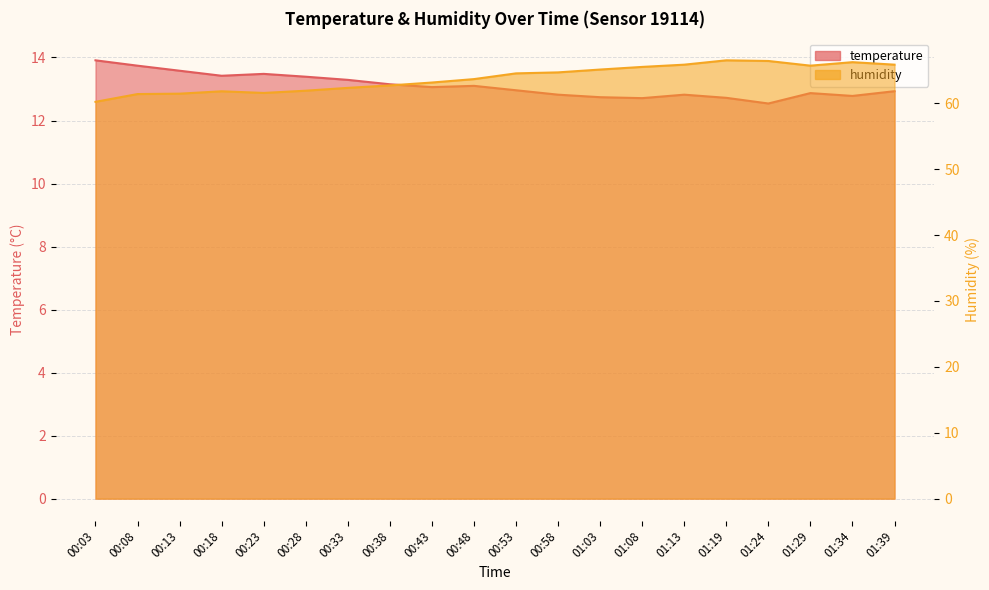

The value of temperature at 01:39 is 19.9. True or false?

False